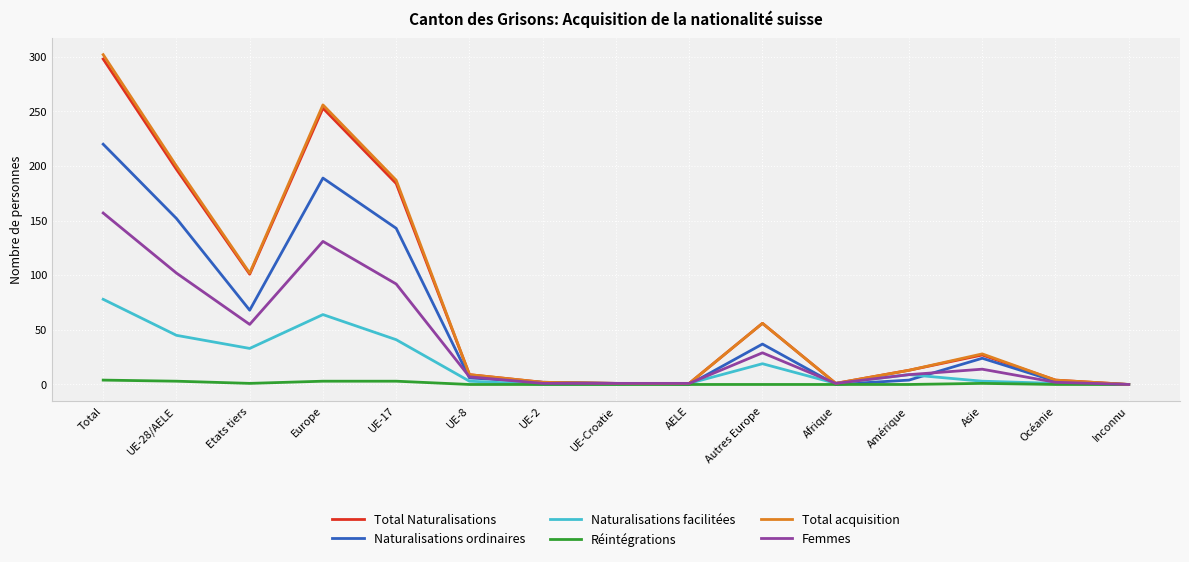

At which category is the sum across all series the highest?

Total